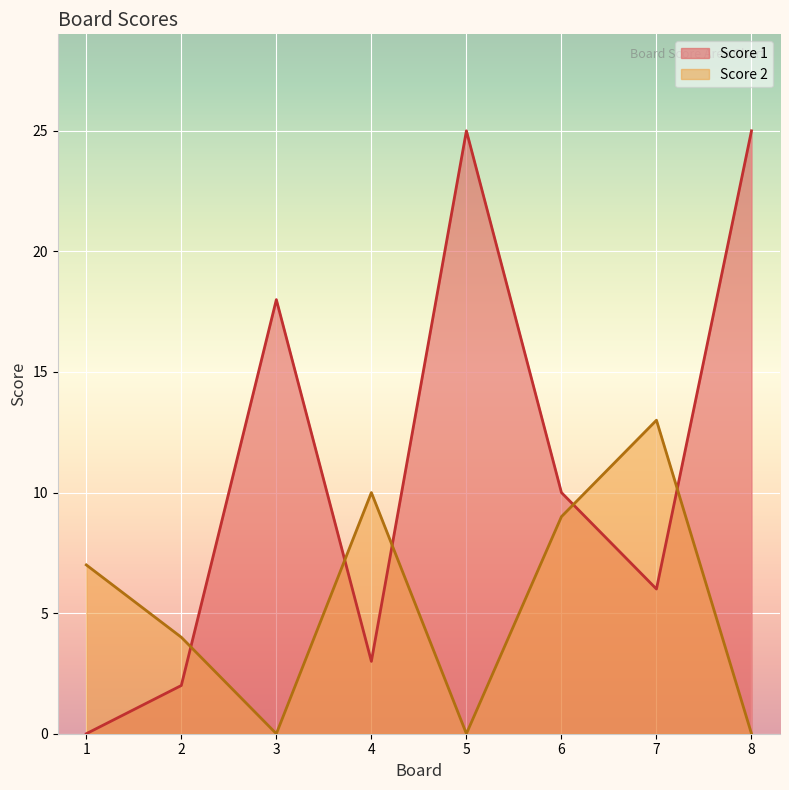

What is the sum of the Score 1 values at 1 and 7?

6